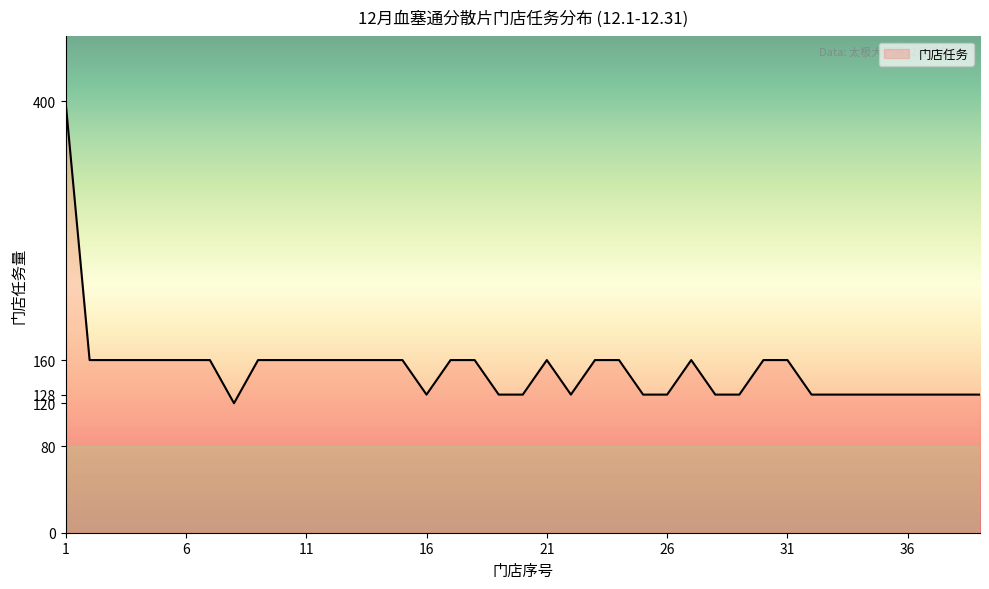

What is the difference between the maximum and minimum values?

280